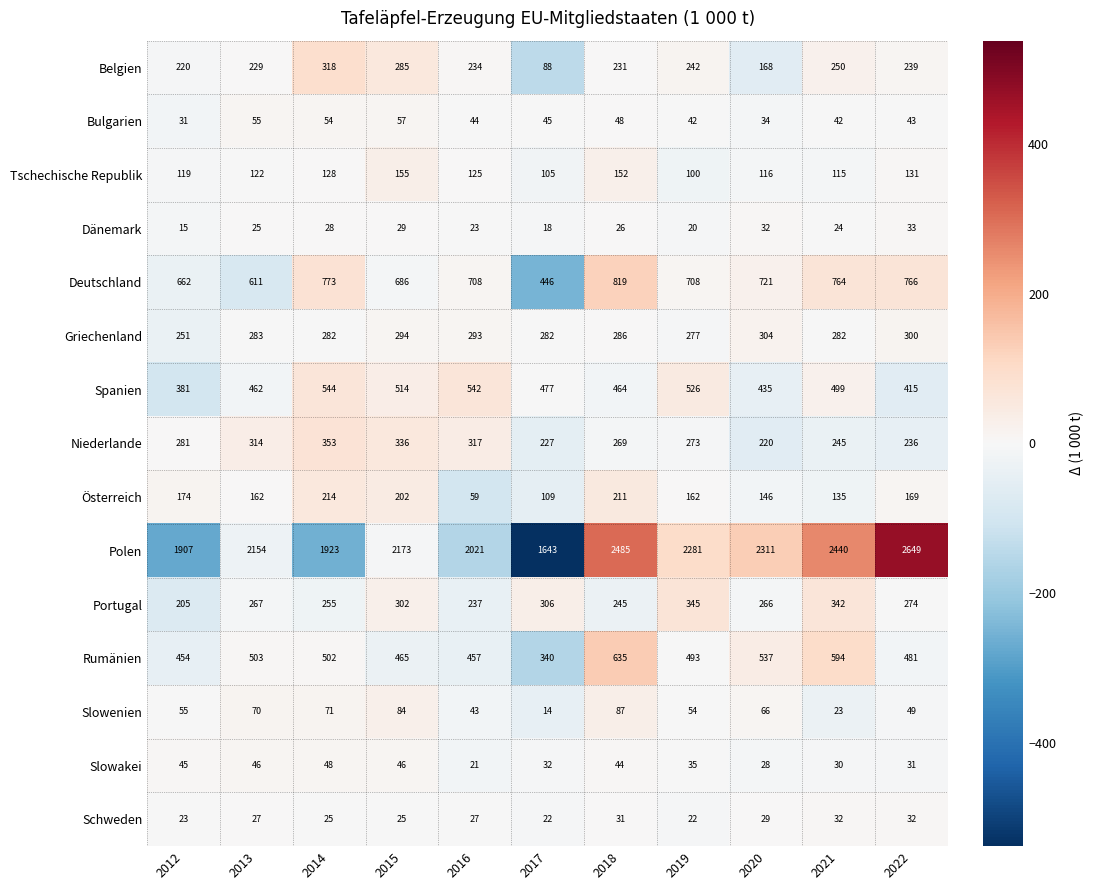

Count the number of data series in this chart.

15